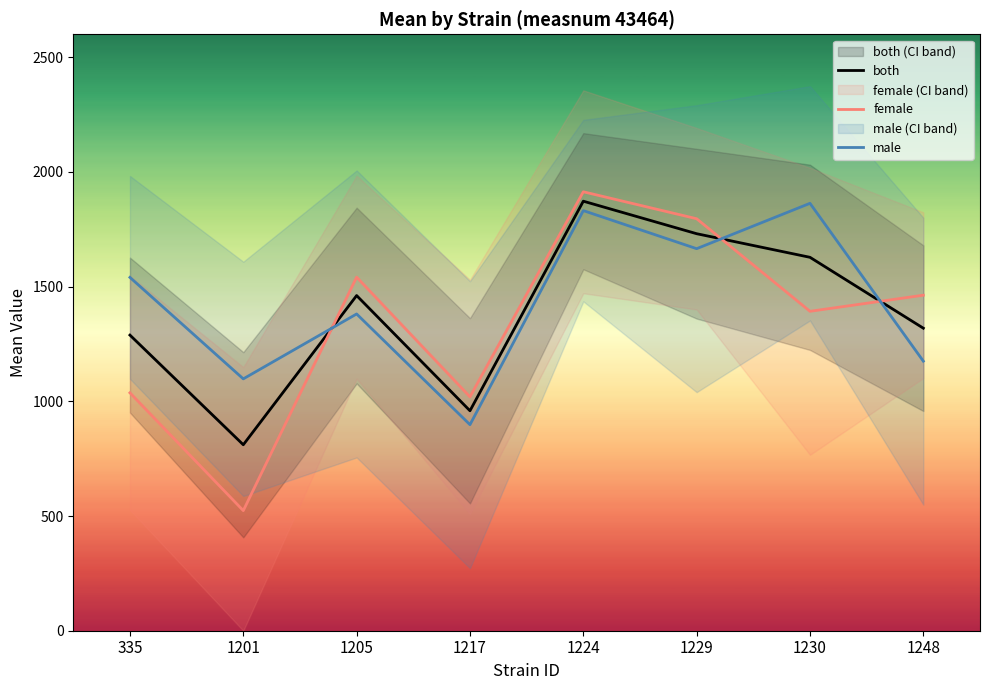

At which category does female reach its first local valley?

1201